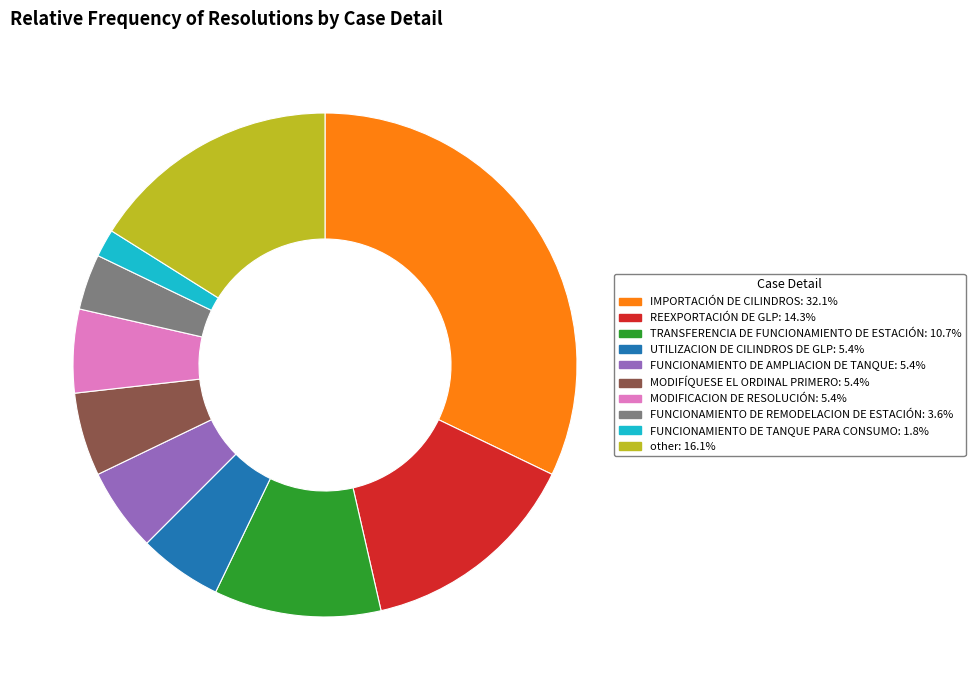

Count the number of slices in the pie.

10